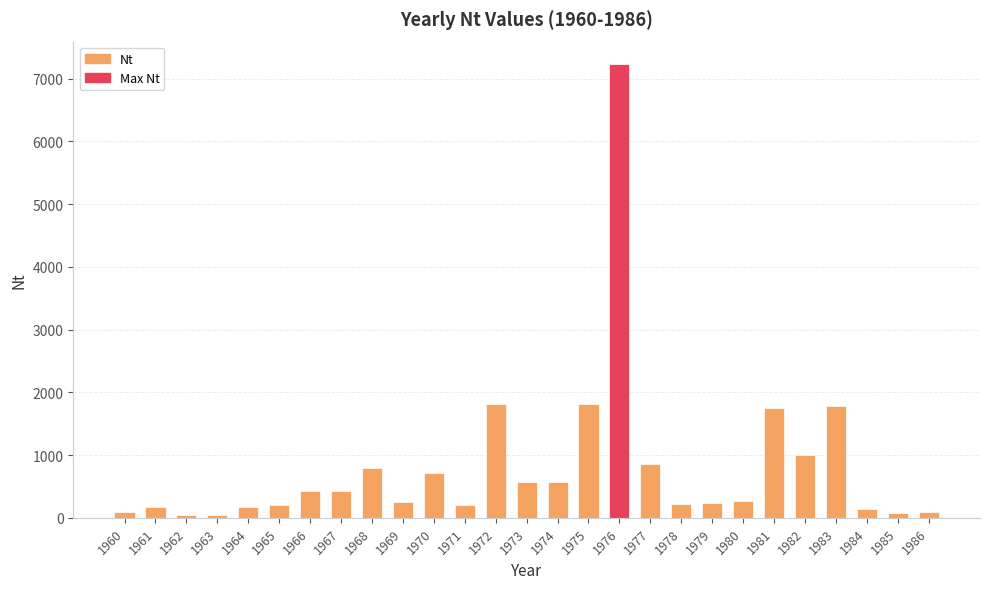

What is the greatest value displayed?

7227